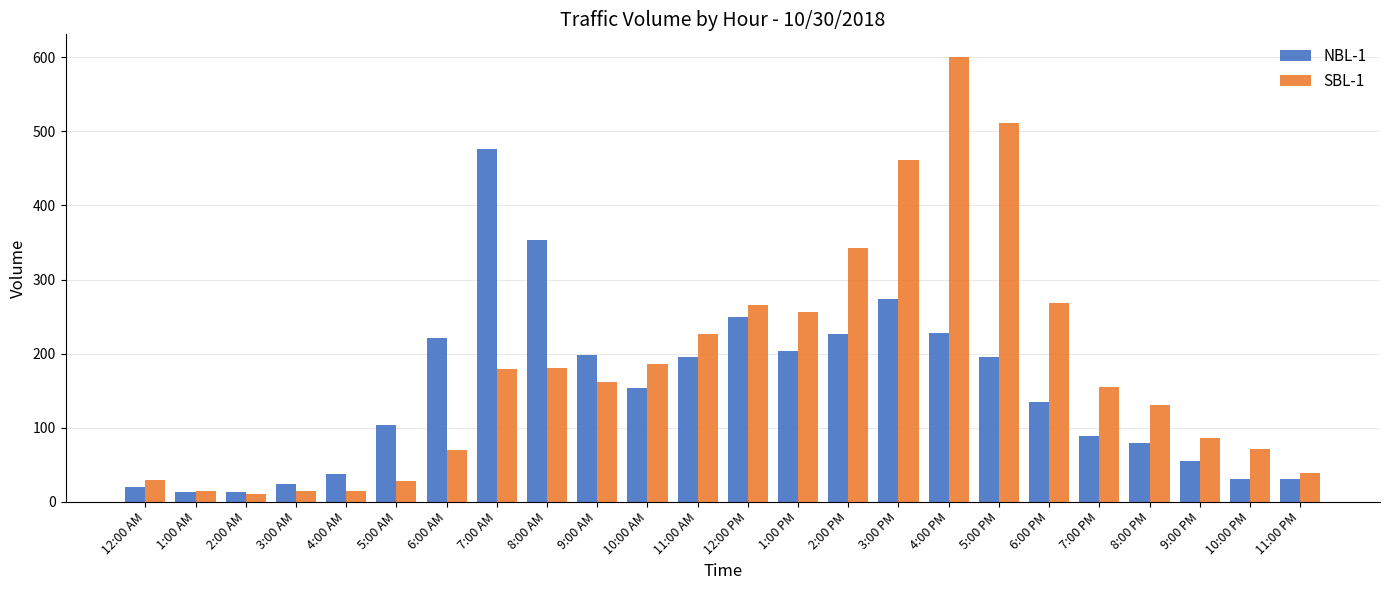

How many bars are there in each group?

2